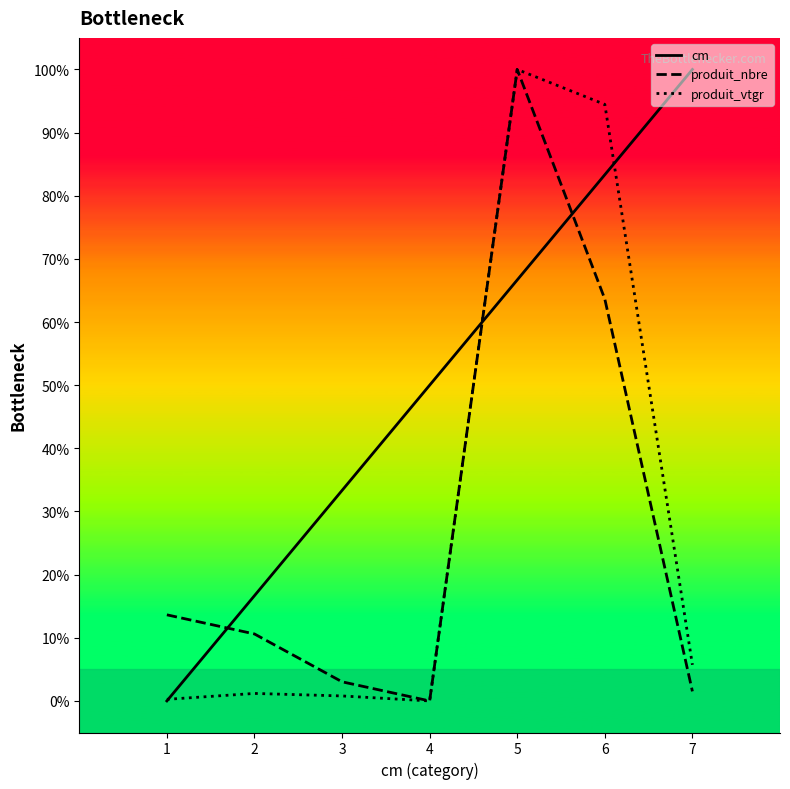

What is the maximum value shown in the chart?

100.0